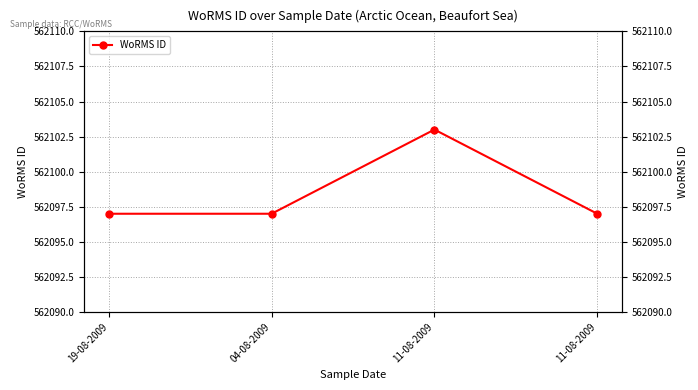

Reading right to left, list all the values displayed in this chart.

562097	562103	562097	562097